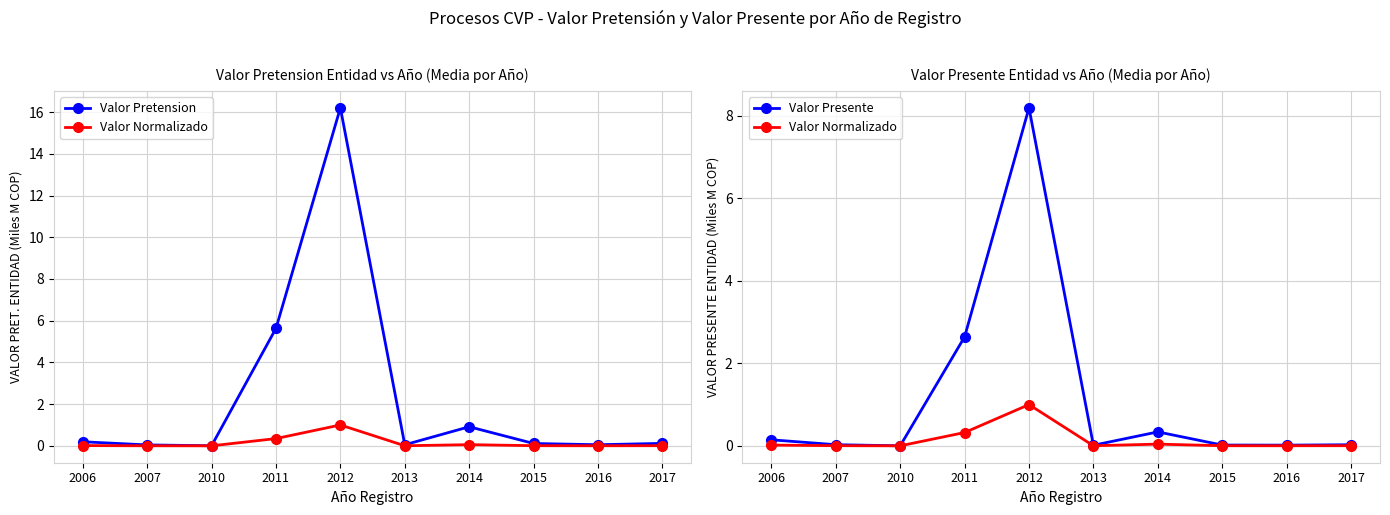

Rank the series by their average value, from lowest to highest.

Valor Normalizado, Valor Presente, Valor Pretension